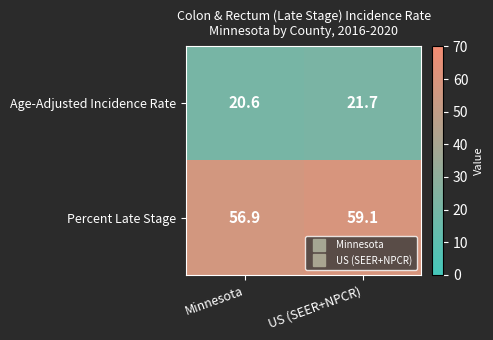

What is the total value across all series at US (SEER+NPCR)?

80.8